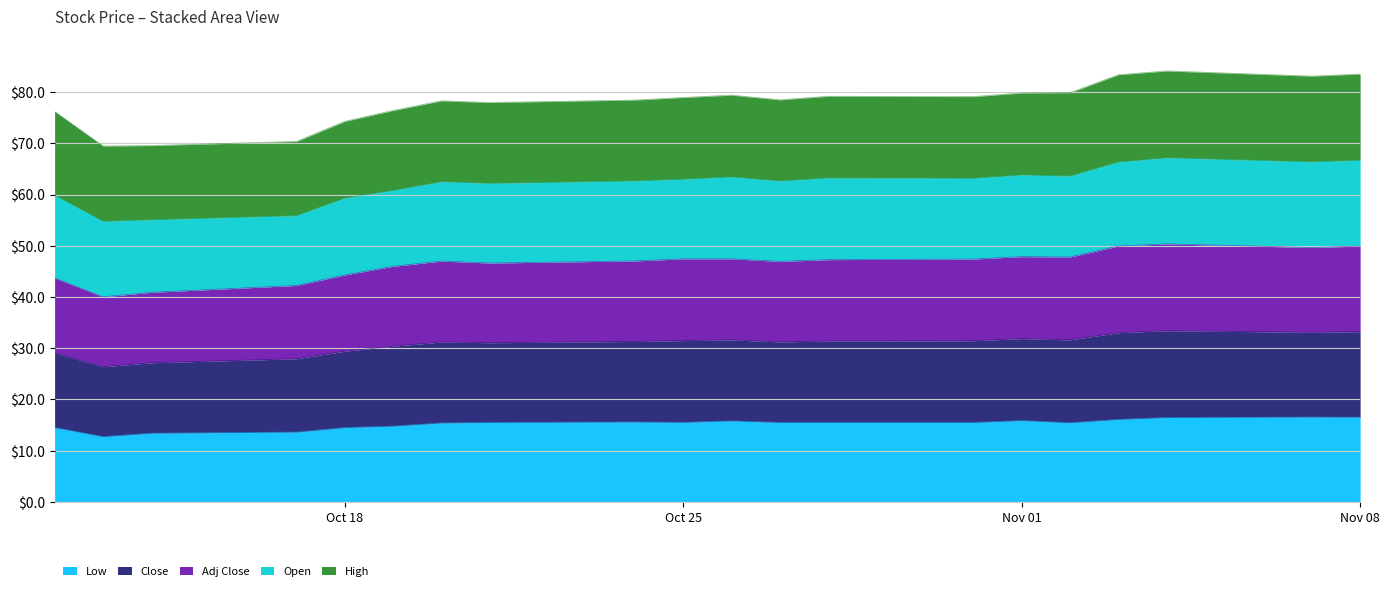

Which category has the highest value in the Close series?

2016-11-04